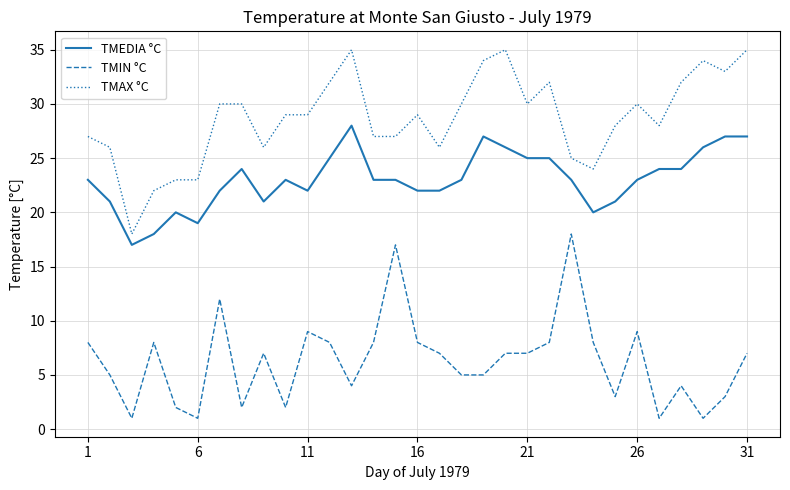

True or false: TMAX °C and TMEDIA °C intersect in this chart.

False